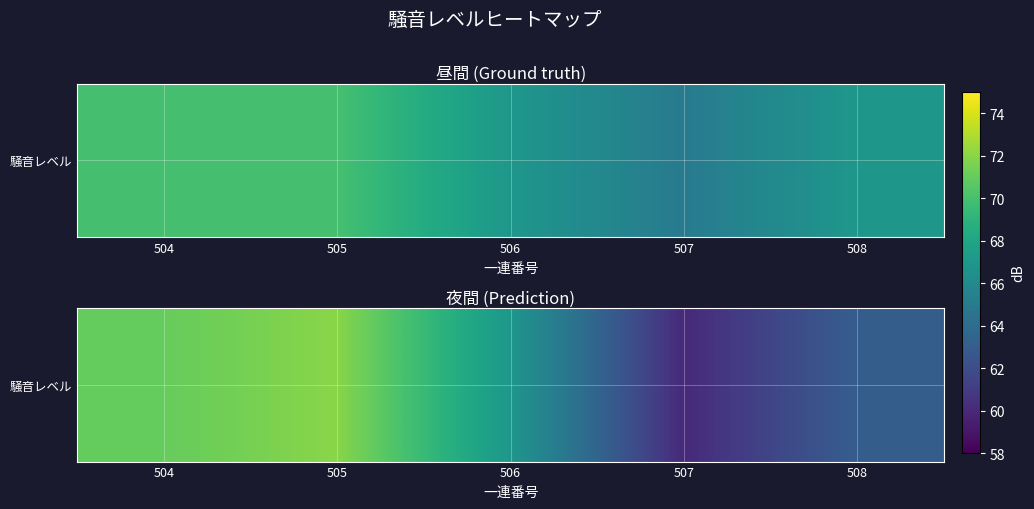

What is the difference between the maximum and minimum values?

12